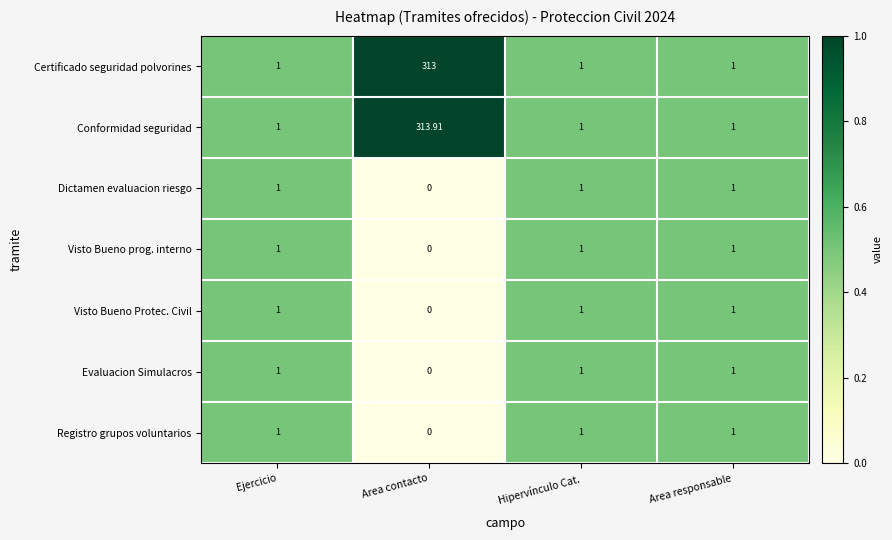

Which label corresponds to the largest value in the chart?

Area contacto